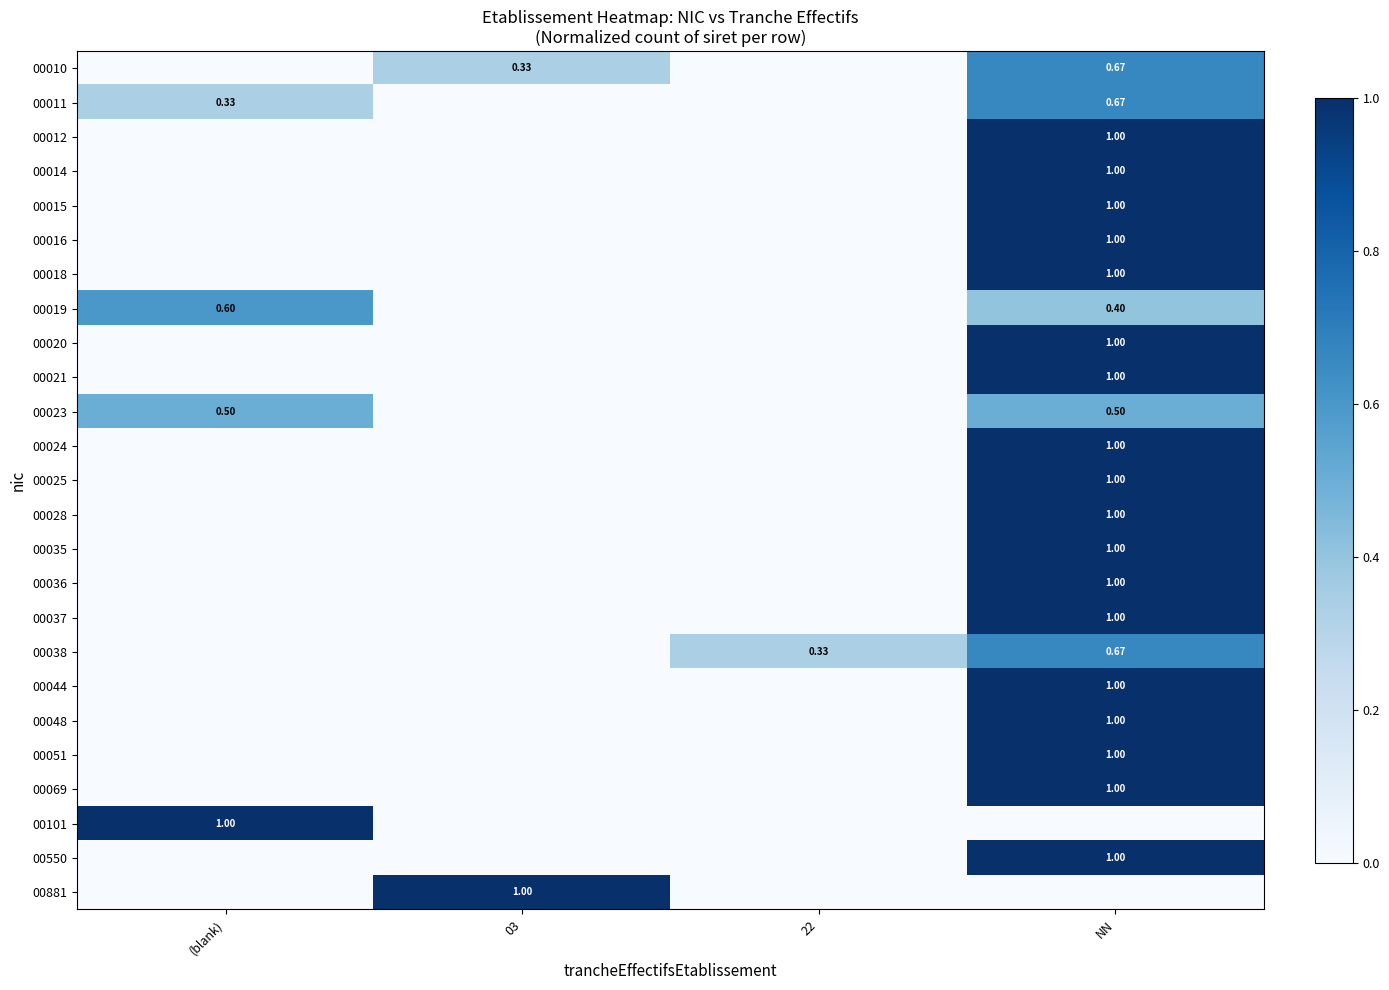

At how many categories does at least one series exceed 0?

4